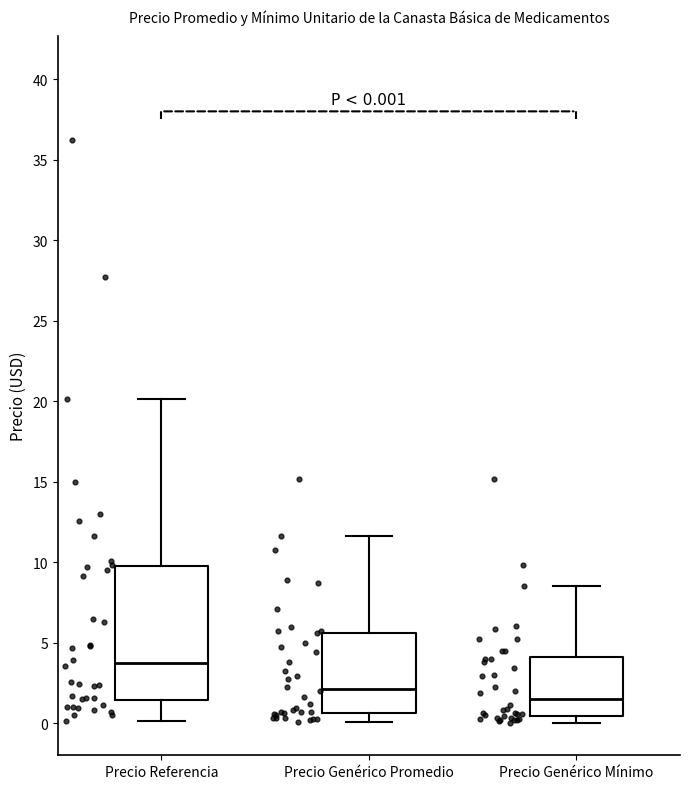

Which box's median line is the highest?

Precio Referencia